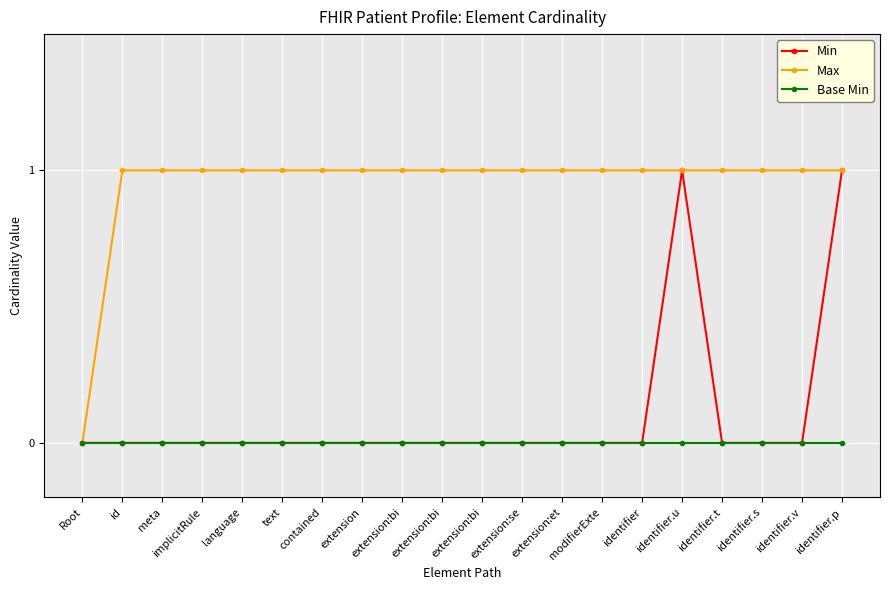

Does the chart display data point markers on the line(s)?

Yes